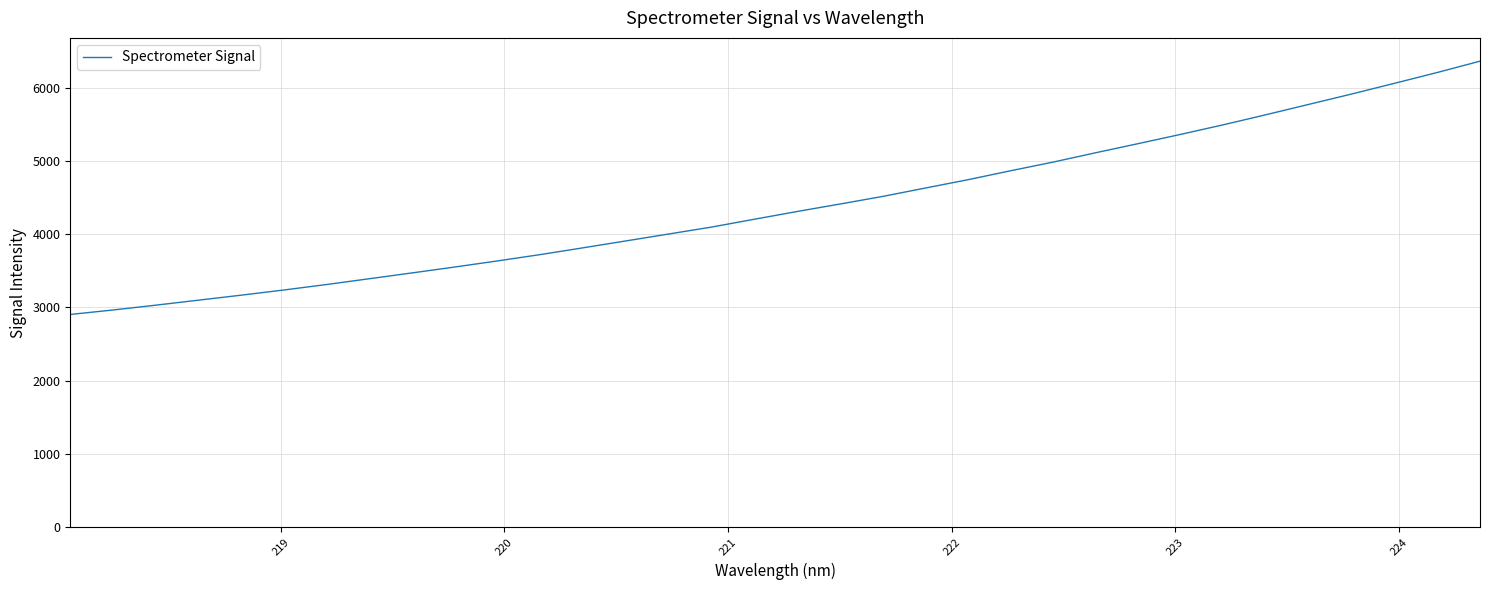

What is the difference between the maximum and minimum values?

3457.6